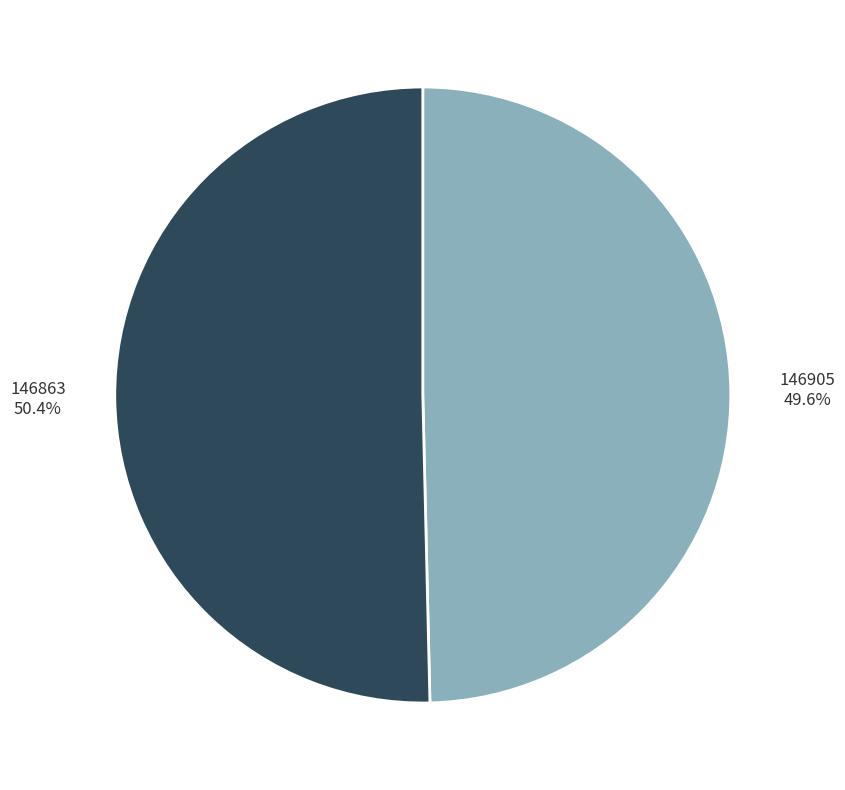

Count the number of slices in the pie.

2